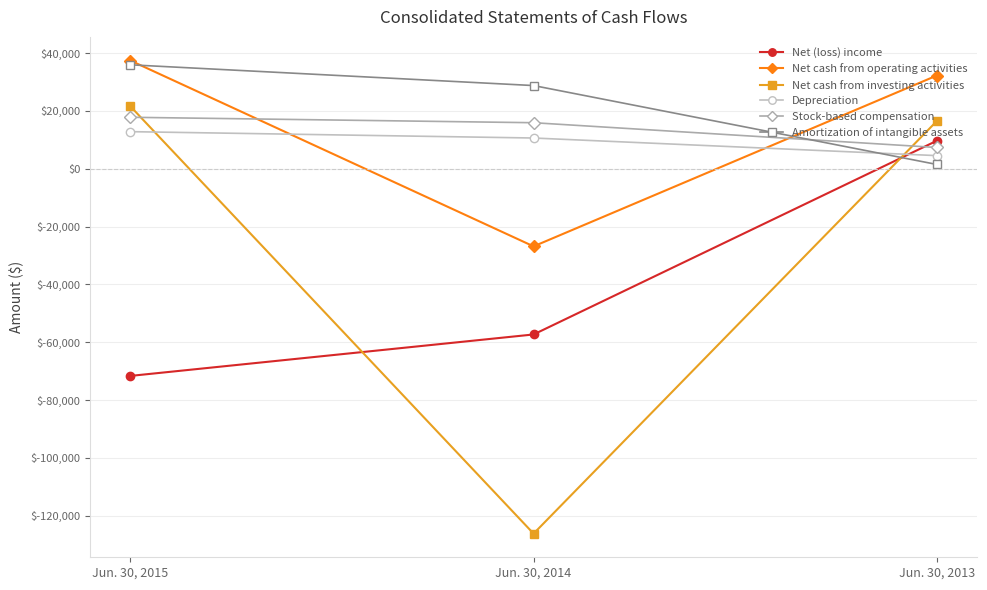

How many data points does each series have?

3